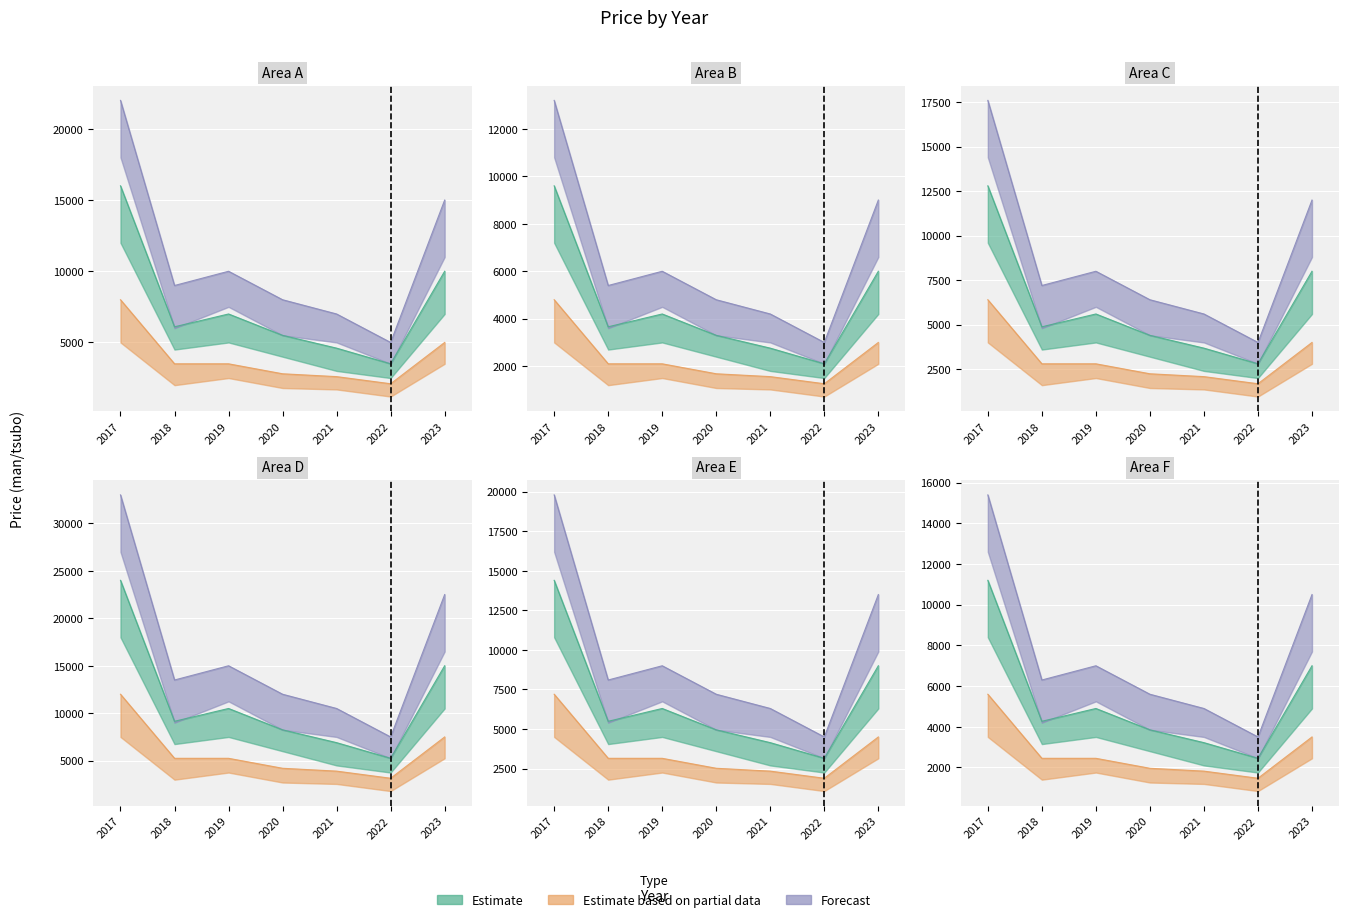

True or false: Forecast has a value of 11381 at 2021.

False